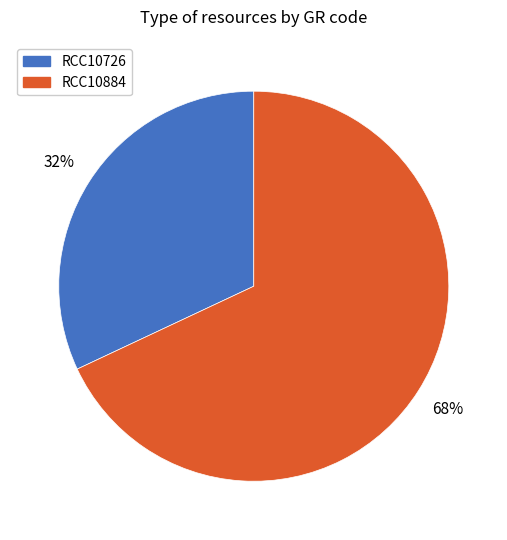

To the nearest percent, what is the difference between the largest and smallest slice percentages?

36%